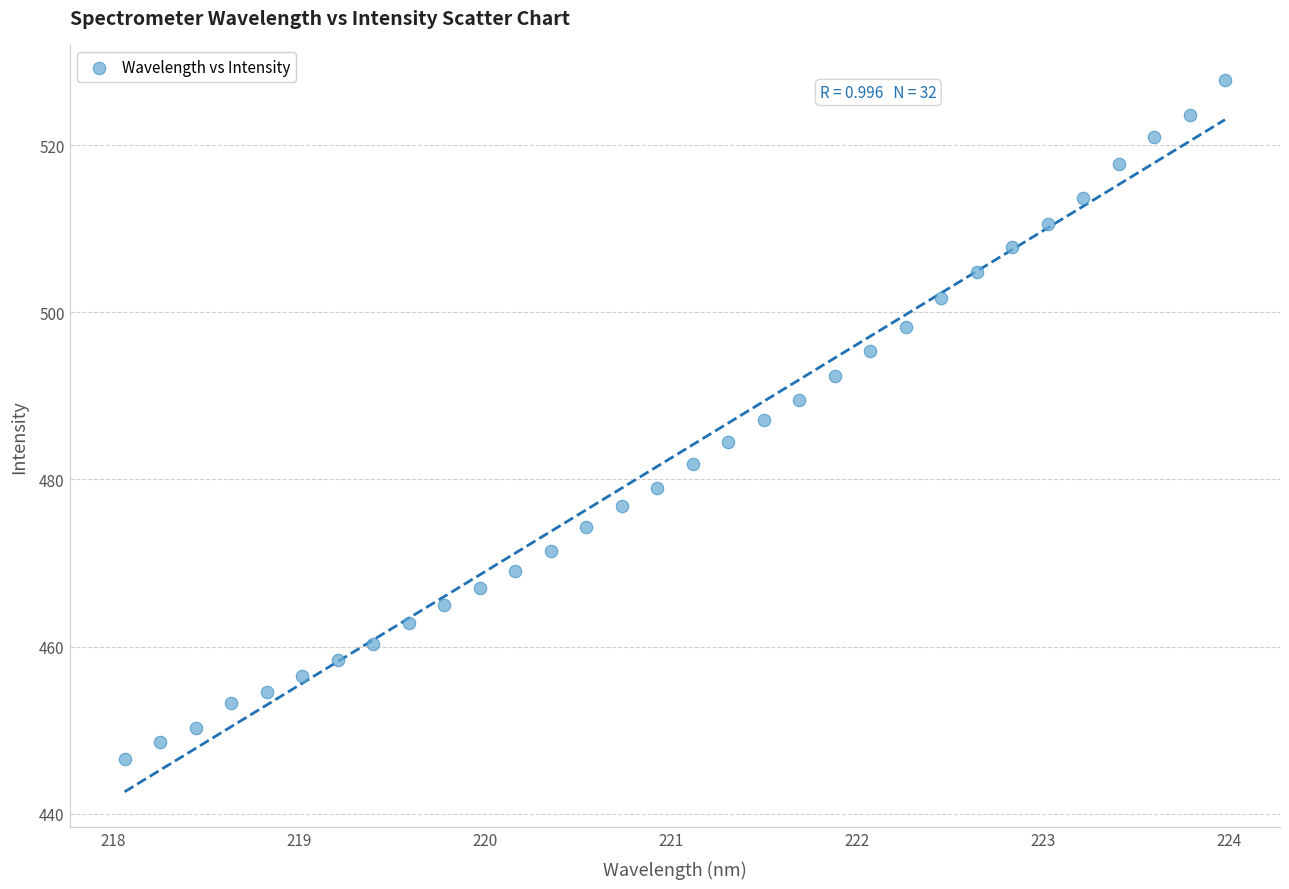

What is the range of Y values (max minus min)?

81.1